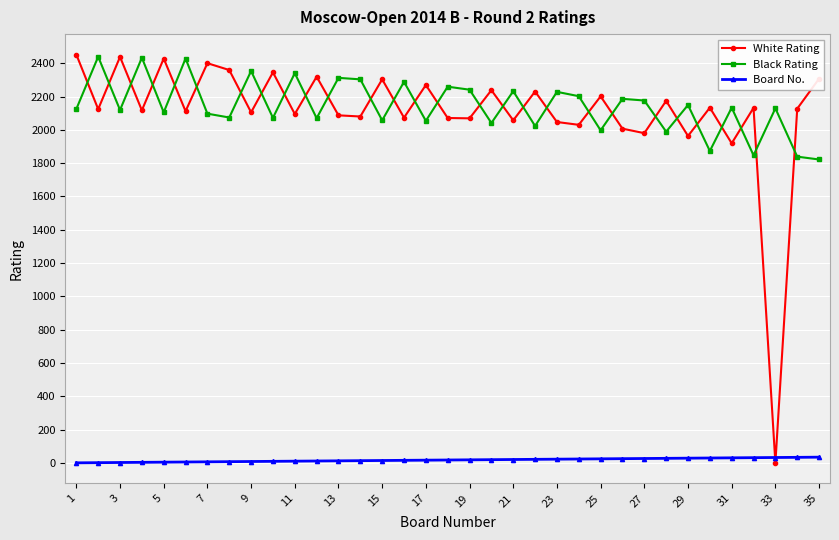

How many interior local peaks does the Black Rating series have?

14